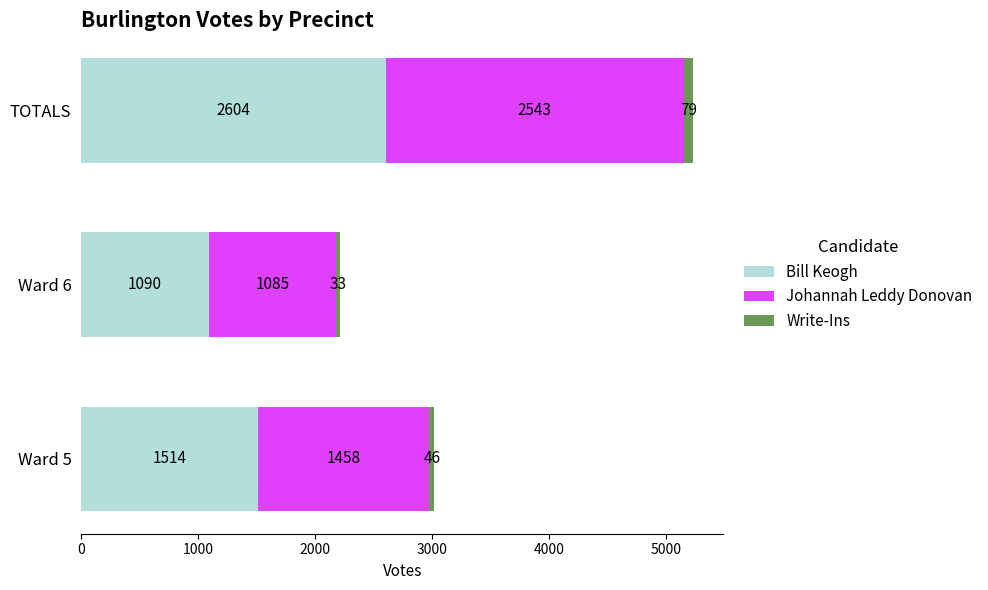

How many Bill Keogh values are between 1090 and 2604?

3